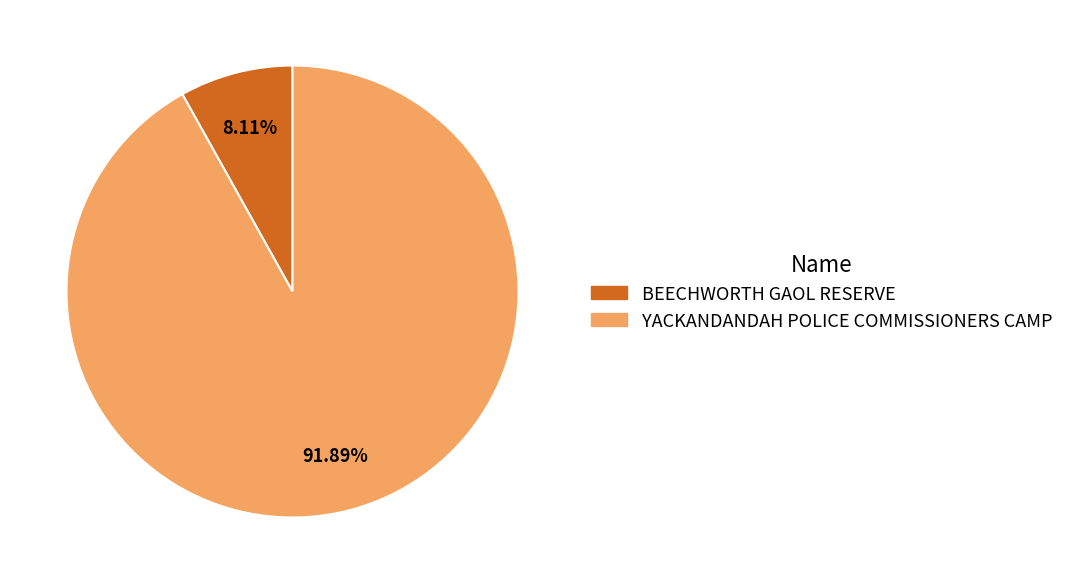

To the nearest percent, what is the combined percentage of YACKANDANDAH POLICE COMMISSIONERS CAMP and BEECHWORTH GAOL RESERVE?

100%